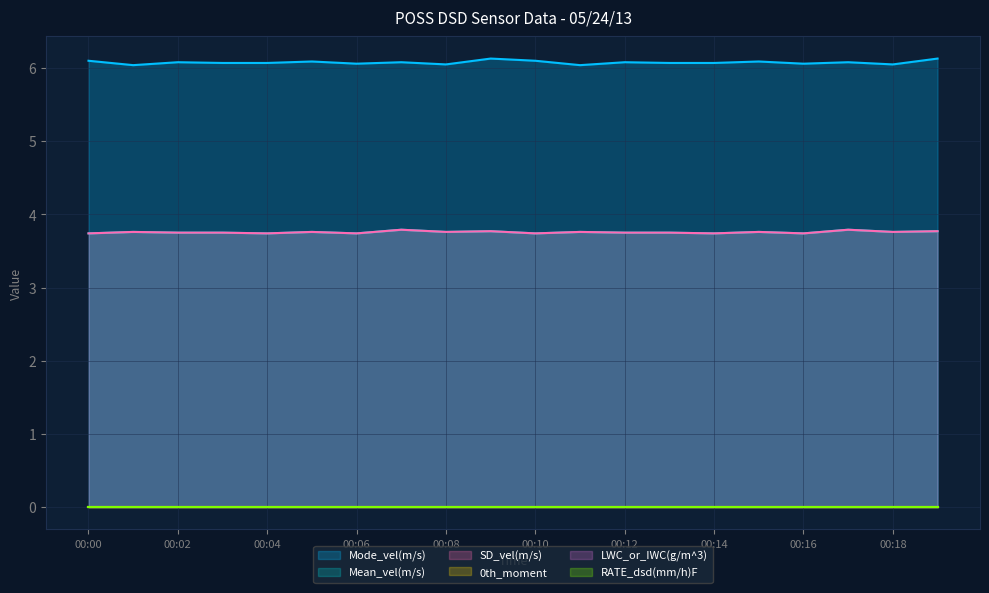

Where is the first local minimum for Mode_vel(m/s)?

00:01